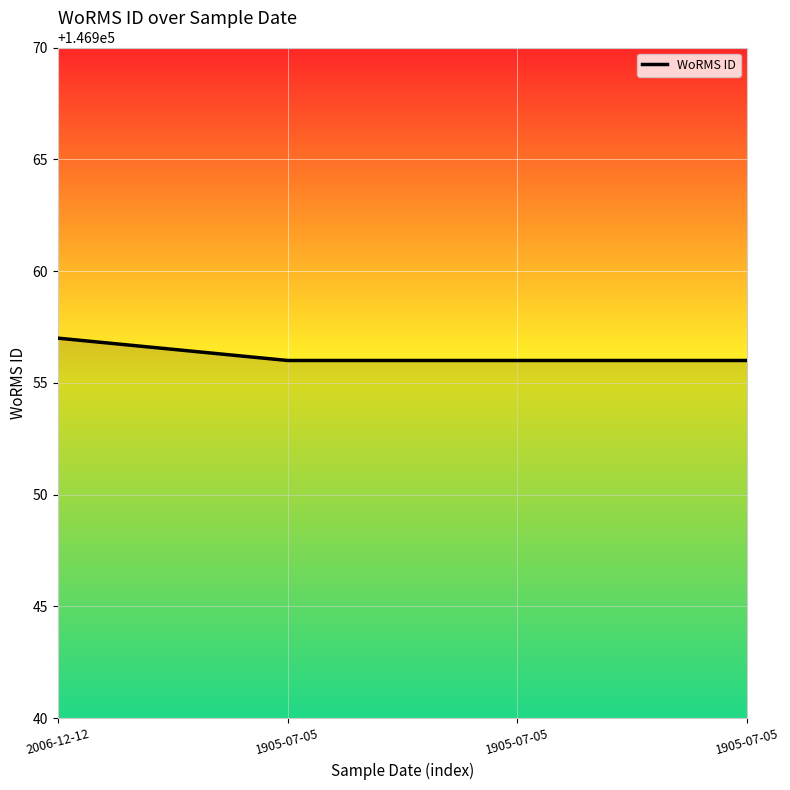

List the labels in order of value, smallest first.

1905-07-05, 1905-07-05, 1905-07-05, 2006-12-12